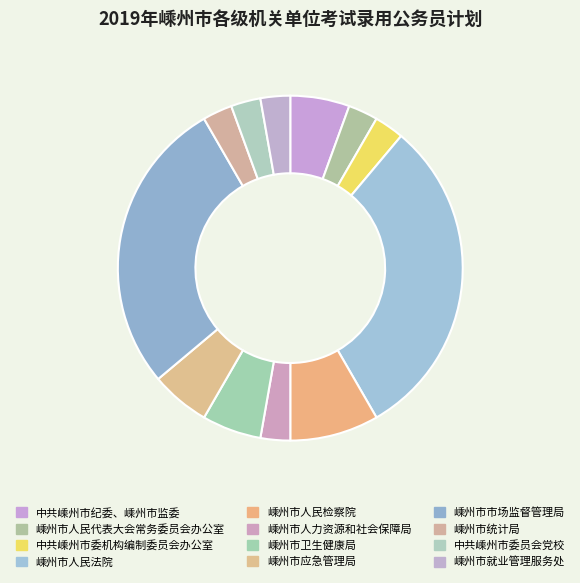

Count the number of slices in the pie.

12